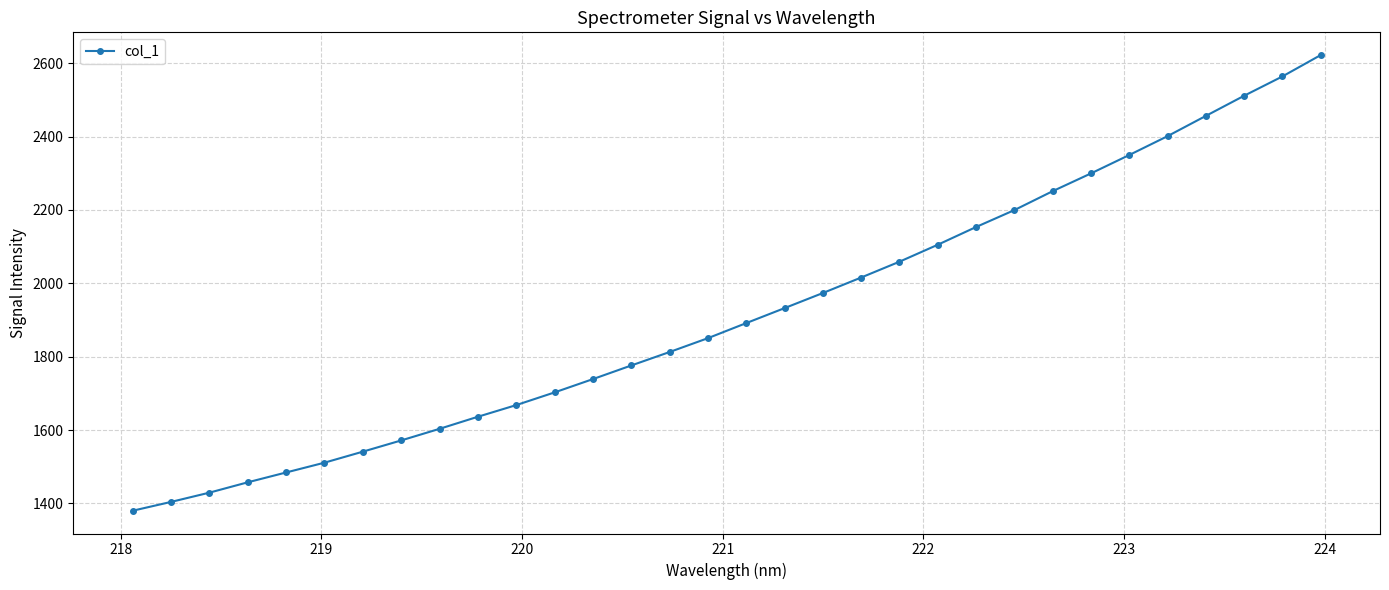

What is the average value?

1917.2